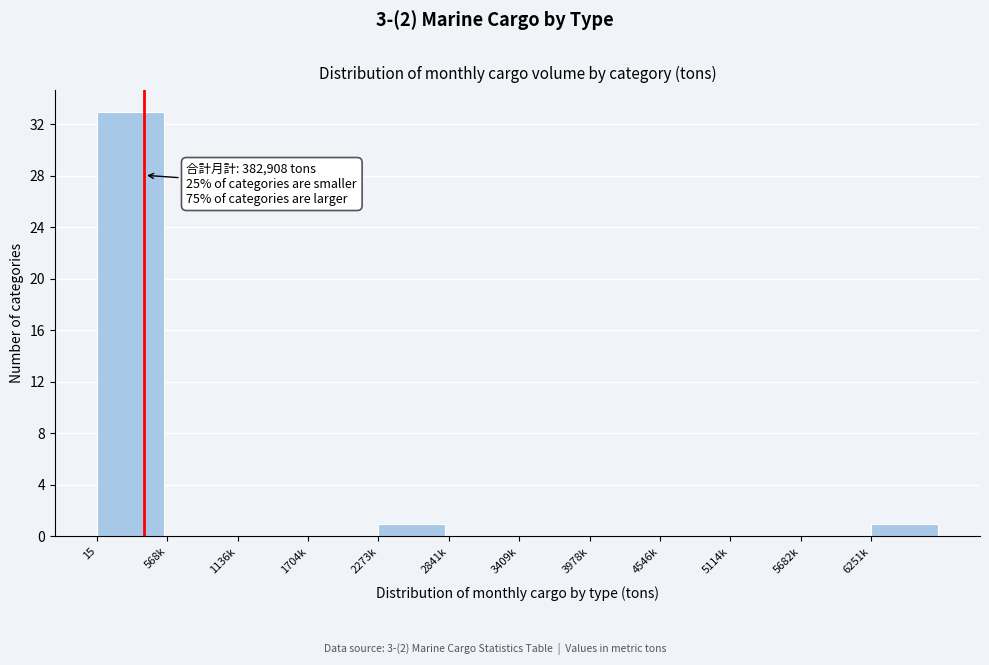

Reading left to right, what are all the values shown in this chart?

15=33	568k=0	1136k=0	1704k=0	2273k=1	2841k=0	3409k=0	3978k=0	4546k=0	5114k=0	5682k=0	6251k=1